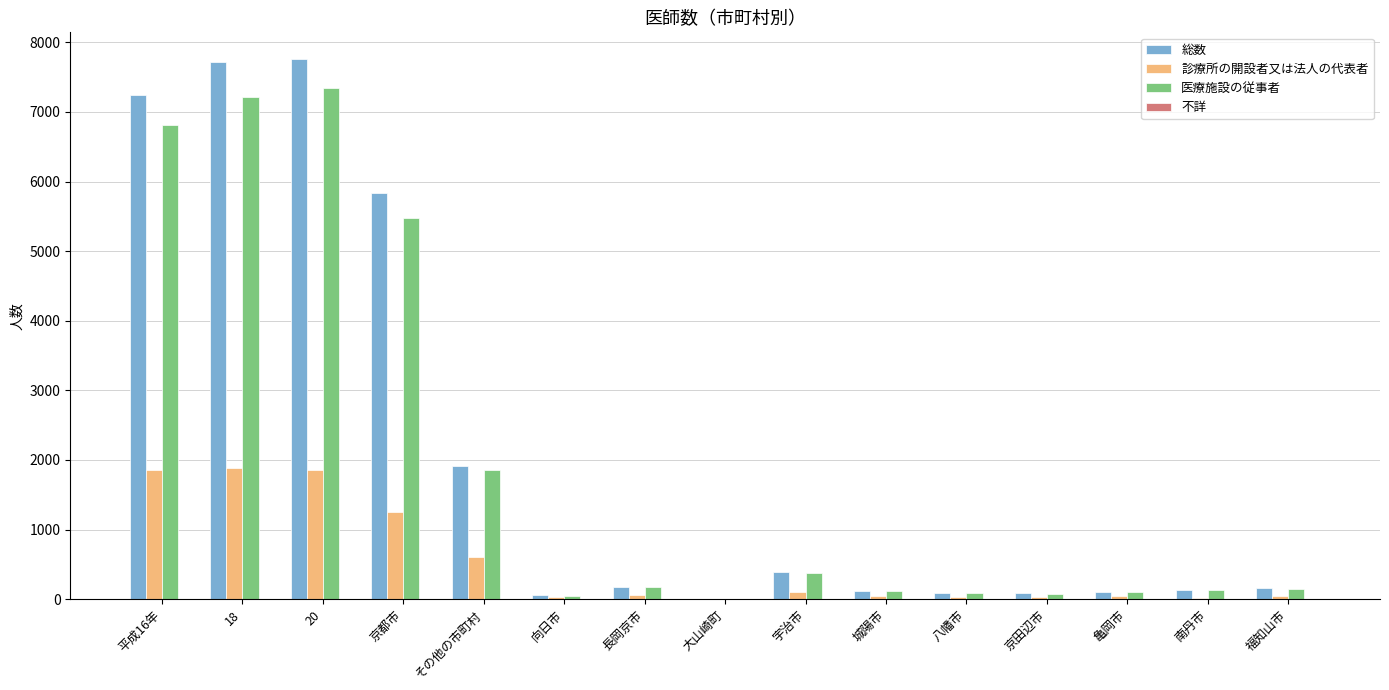

What is the average value of the 医療施設の従事者 series?

1999